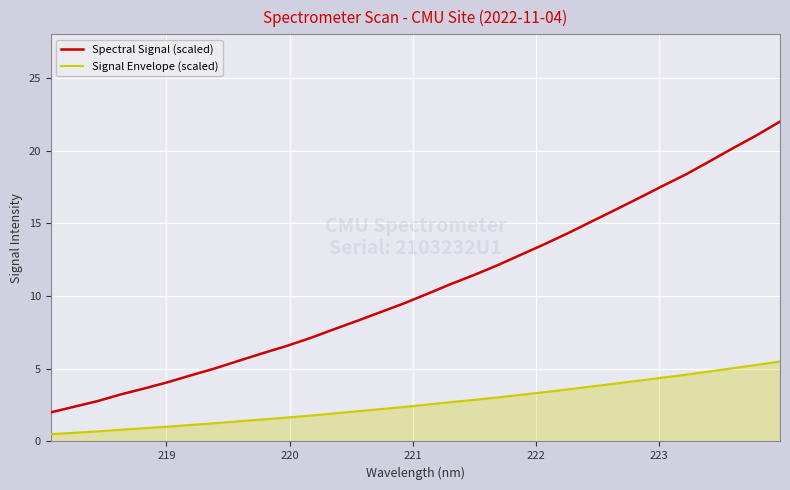

Which series has the largest total across all categories?

Spectral Signal (scaled)